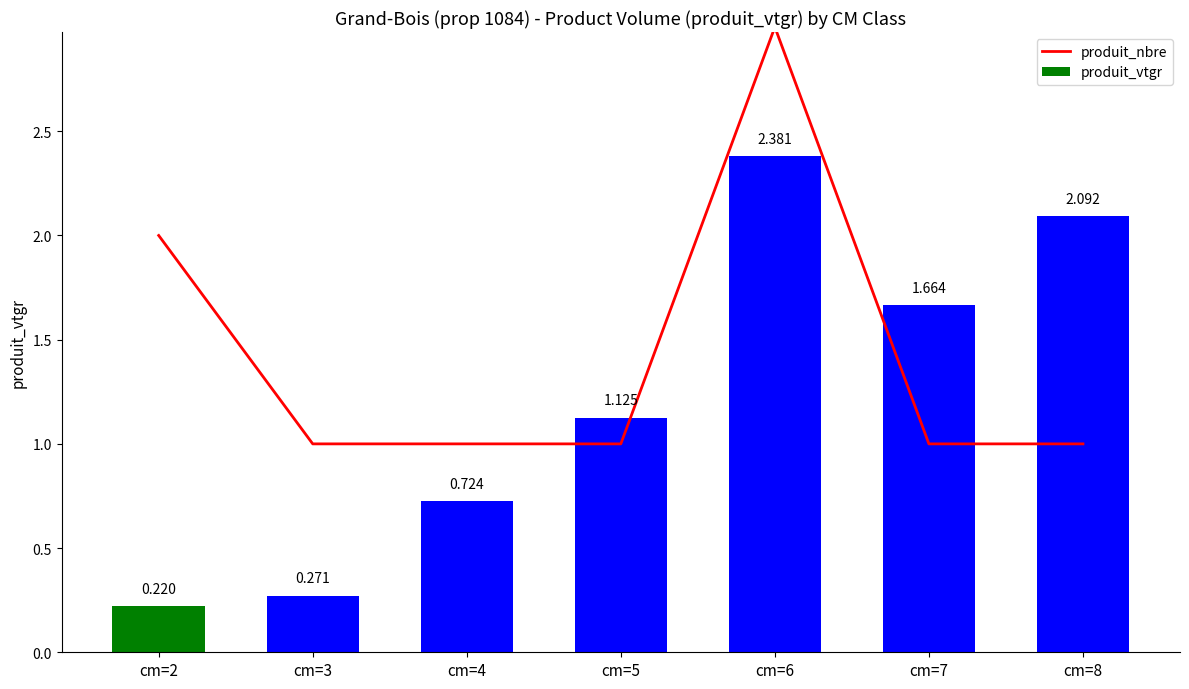

Does the chart contain any negative values?

No